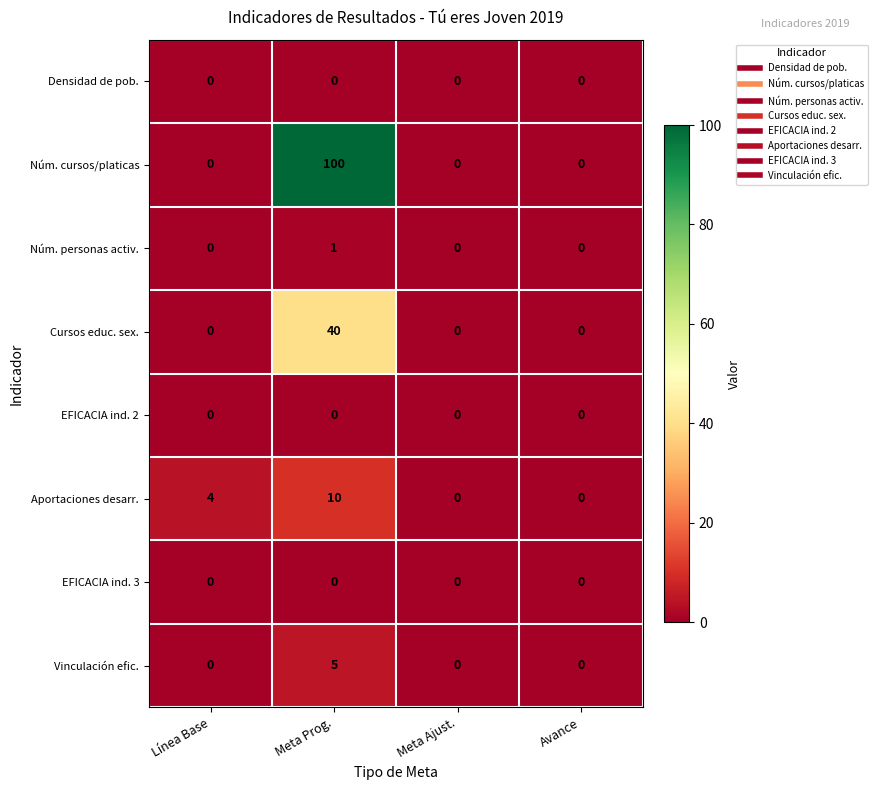

What is the difference between the maximum and minimum values in the Aportaciones desarr. series?

10